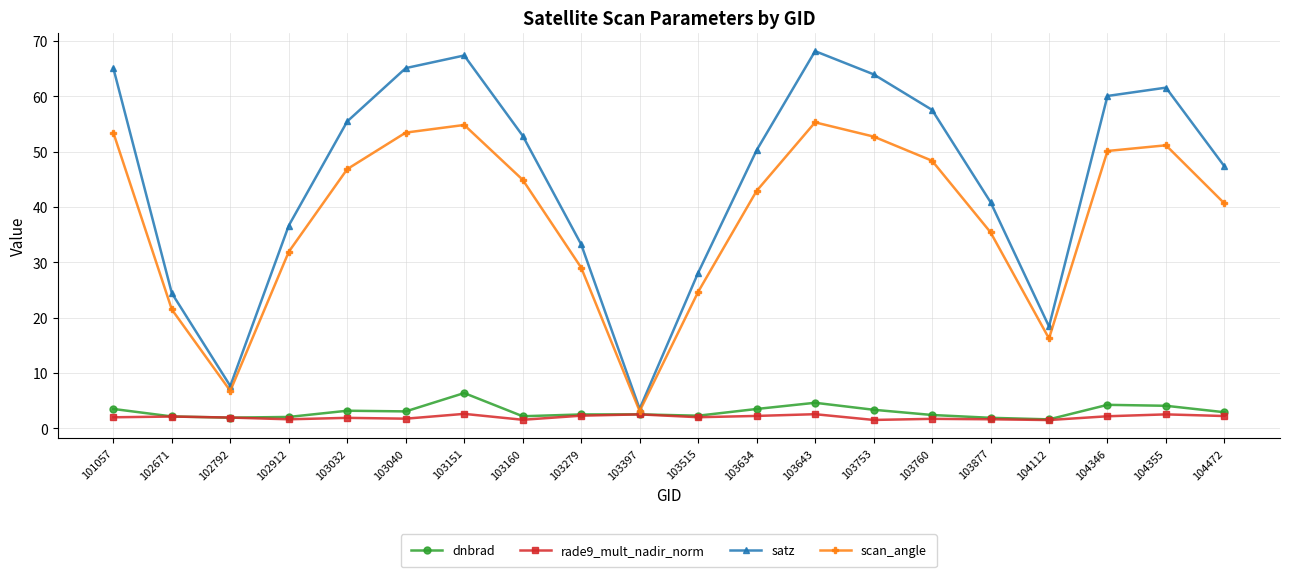

Which series has the largest total across all categories?

satz